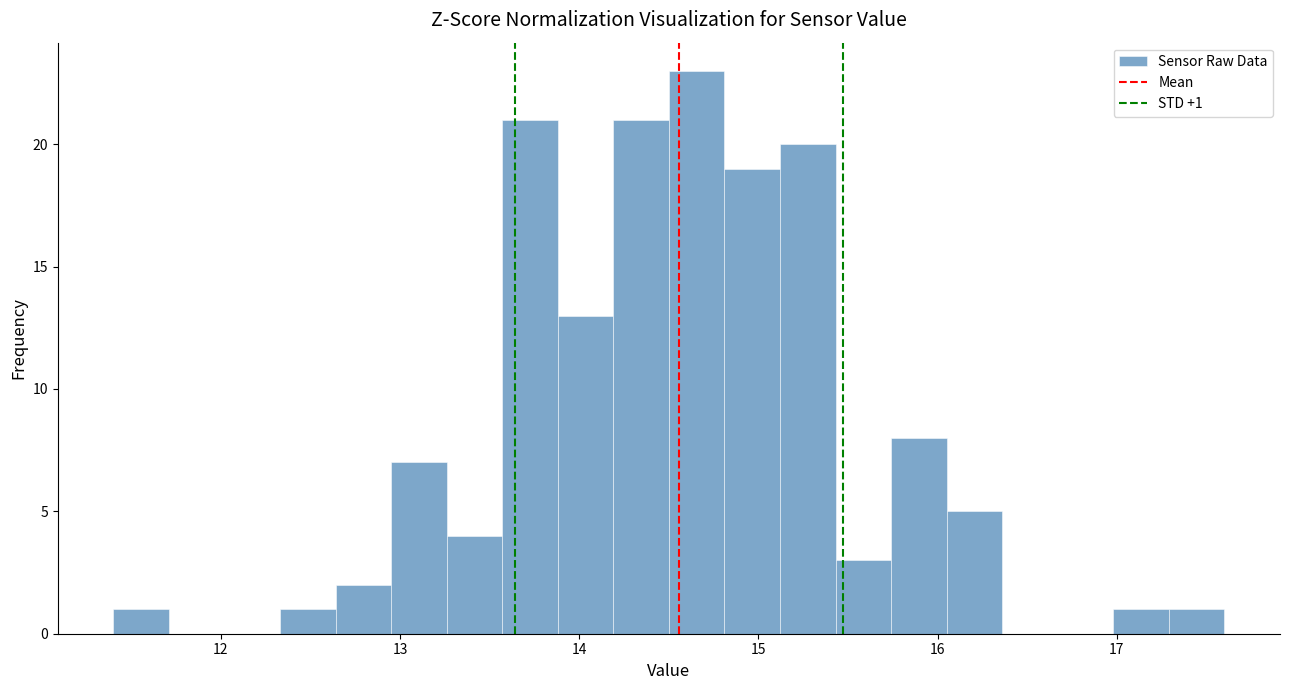

Around what value on the x-axis is the tallest bar? Give the approximate position of its centre, as read against the axis.

14.7